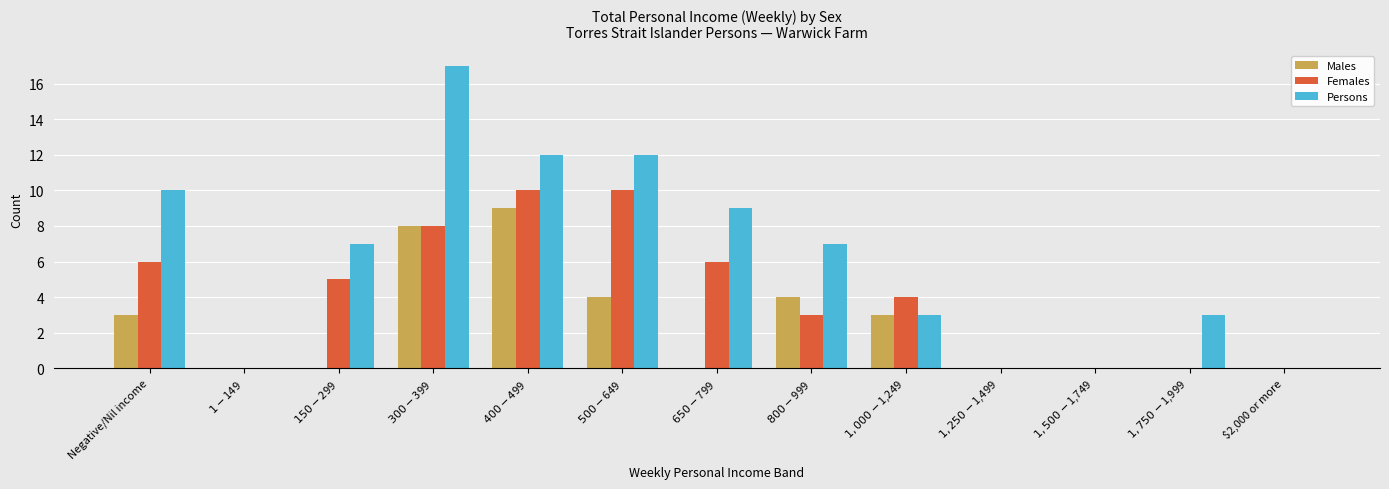

The Females series shows 0 at $2,000 or more. True or false?

True